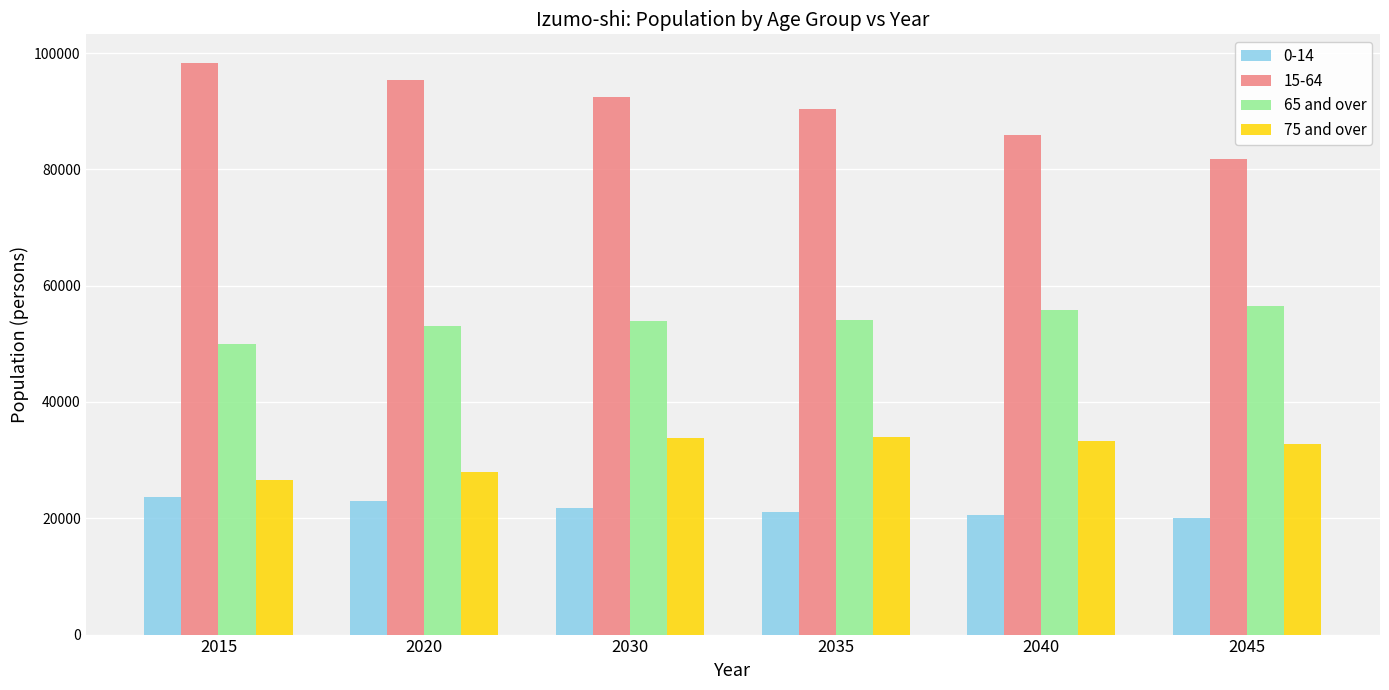

What is the value of the 65 and over bar at the 1st from the left?

49994